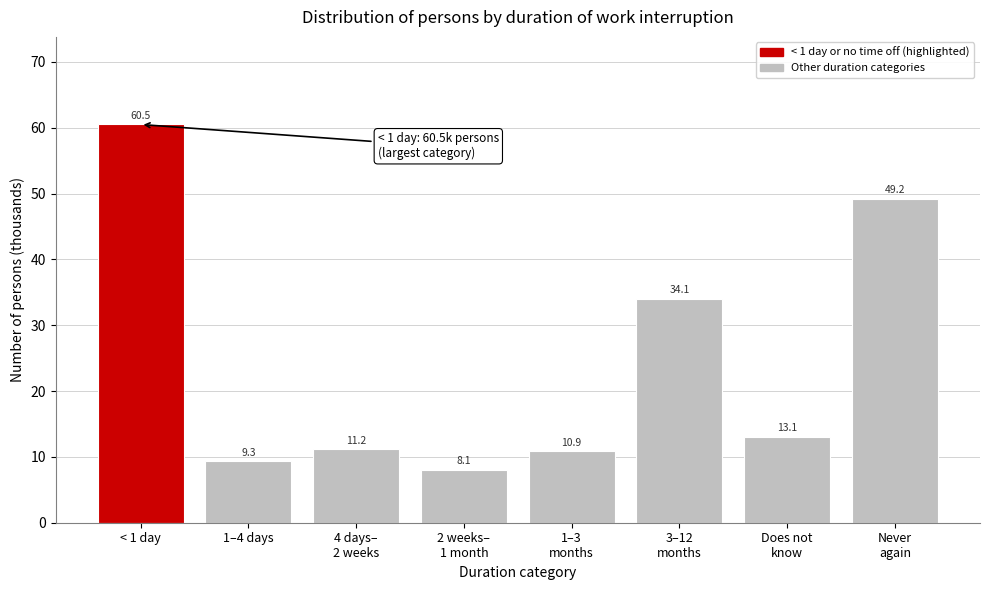

Reading right to left, what are all the values shown in this chart?

49.2	13.1	34.1	10.9	8.1	11.2	9.3	60.5